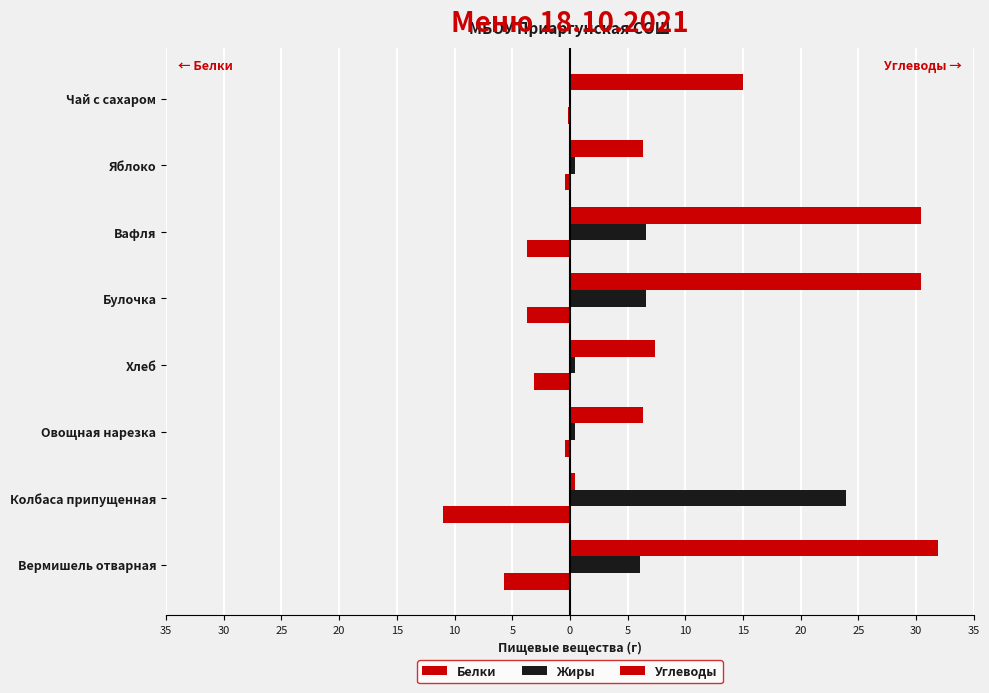

What is the sum of all Углеводы values?

128.3